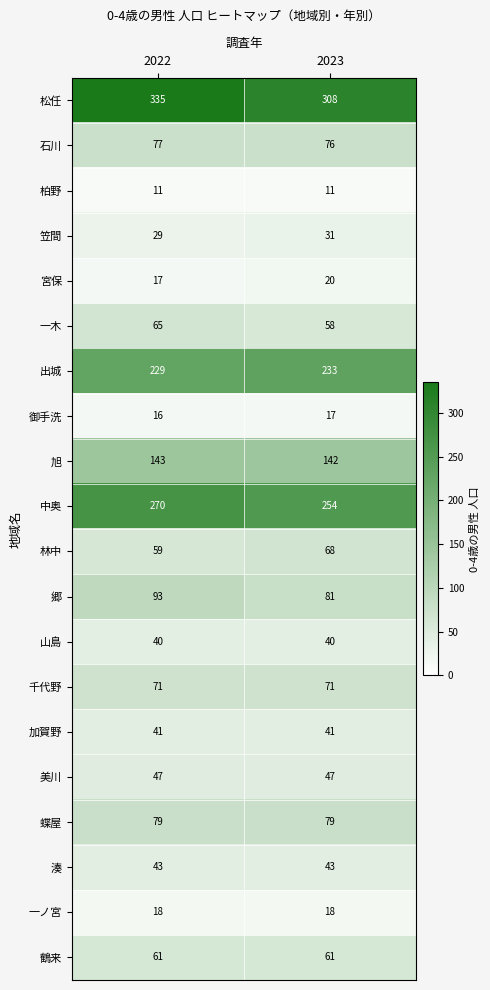

The 山島 series shows 57 at 2022. True or false?

False